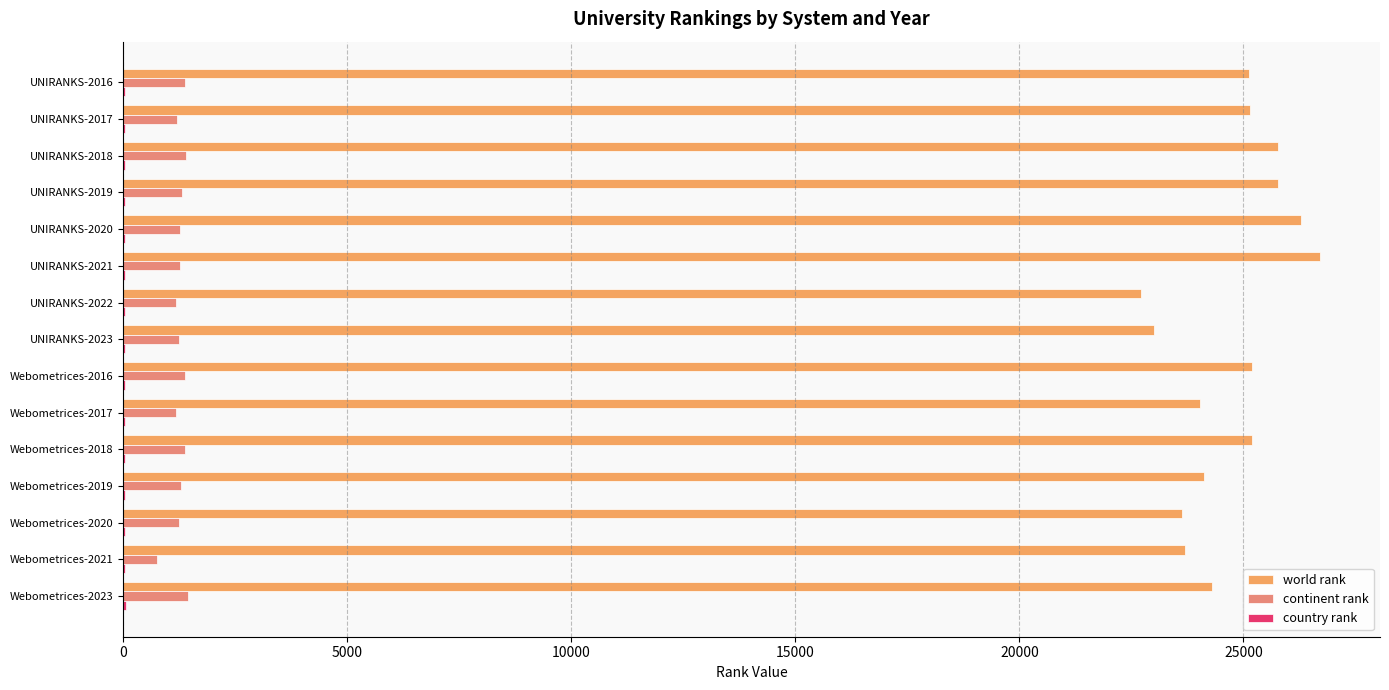

What is the sum of all country rank values?

647